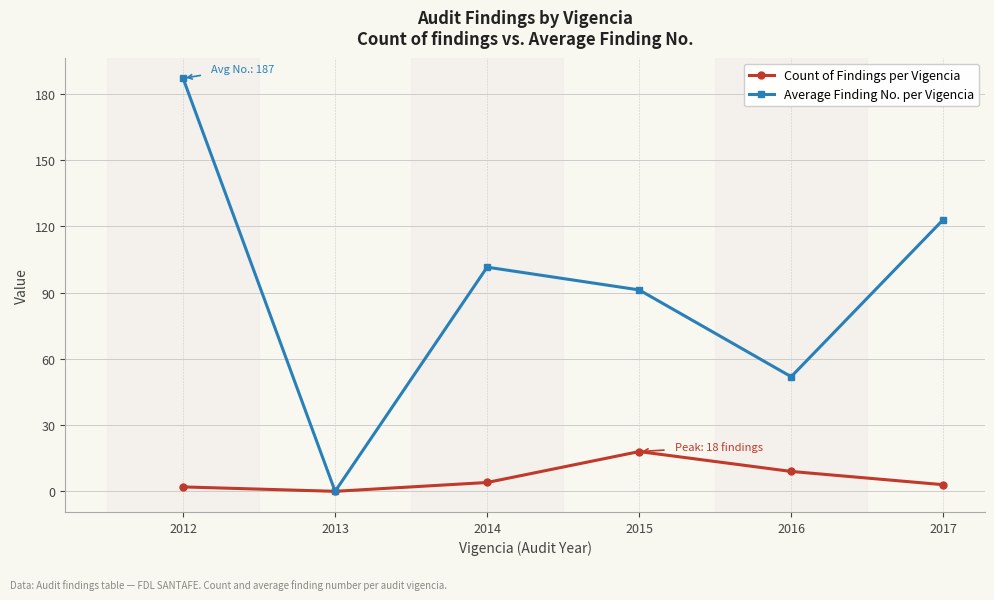

What is the value of the Count of Findings per Vigencia point at the 4th from the left?

18.0